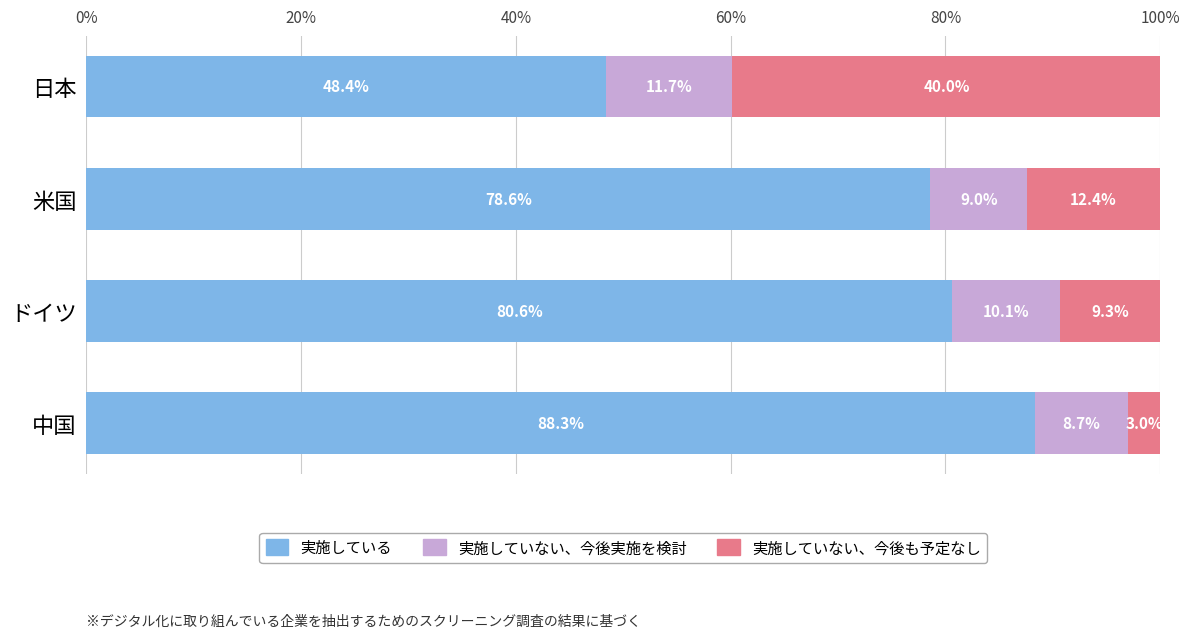

What is the difference between the 実施している values at 中国 and ドイツ?

7.7